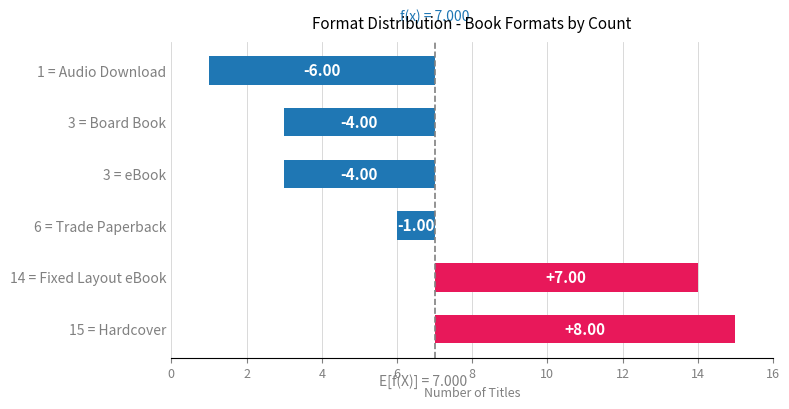

Reading left to right, what are all the values shown in this chart?

8	7	-1	-4	-4	-6